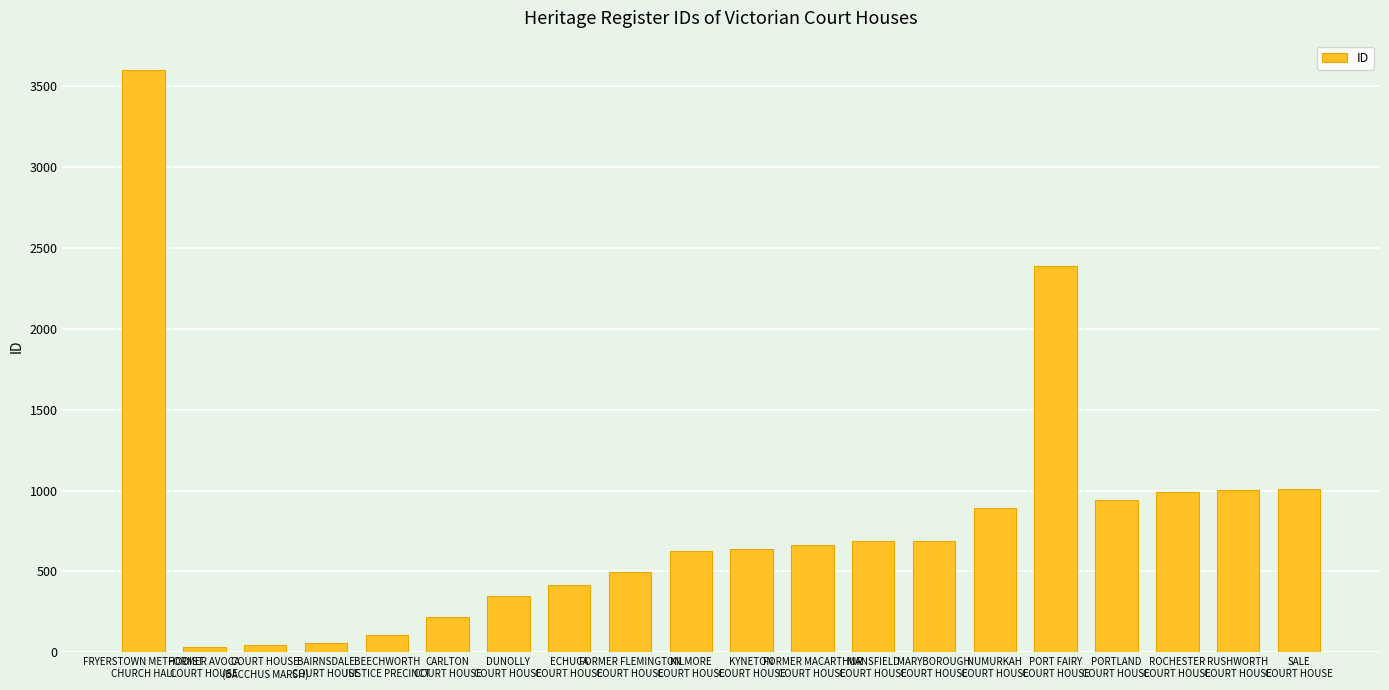

What is the difference between the maximum and minimum values?

3563